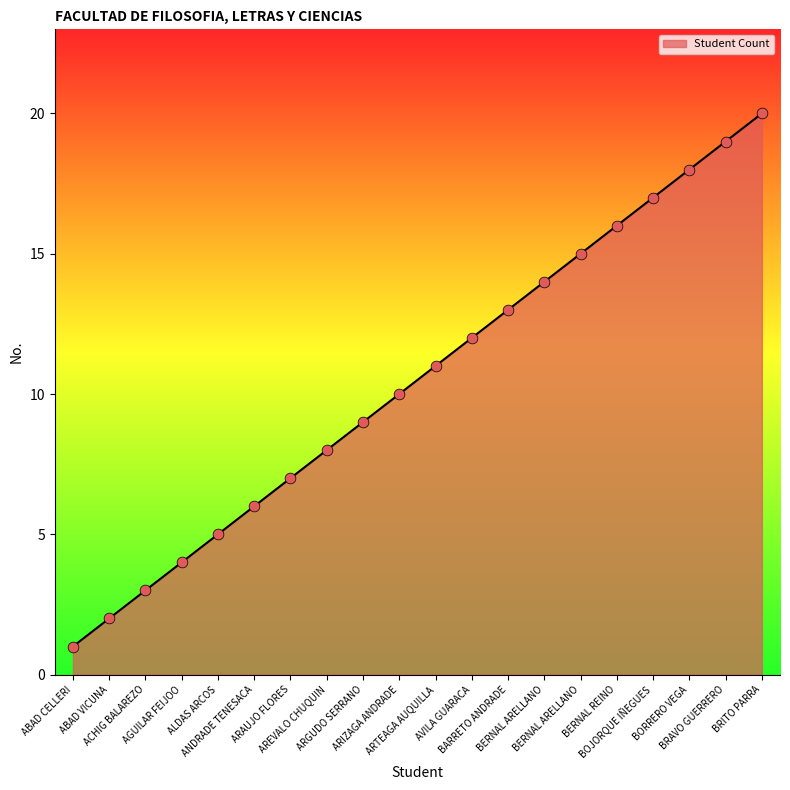

Which has a higher value, BARRETO ANDRADE or BOJORQUE IÑEGUES?

BOJORQUE IÑEGUES